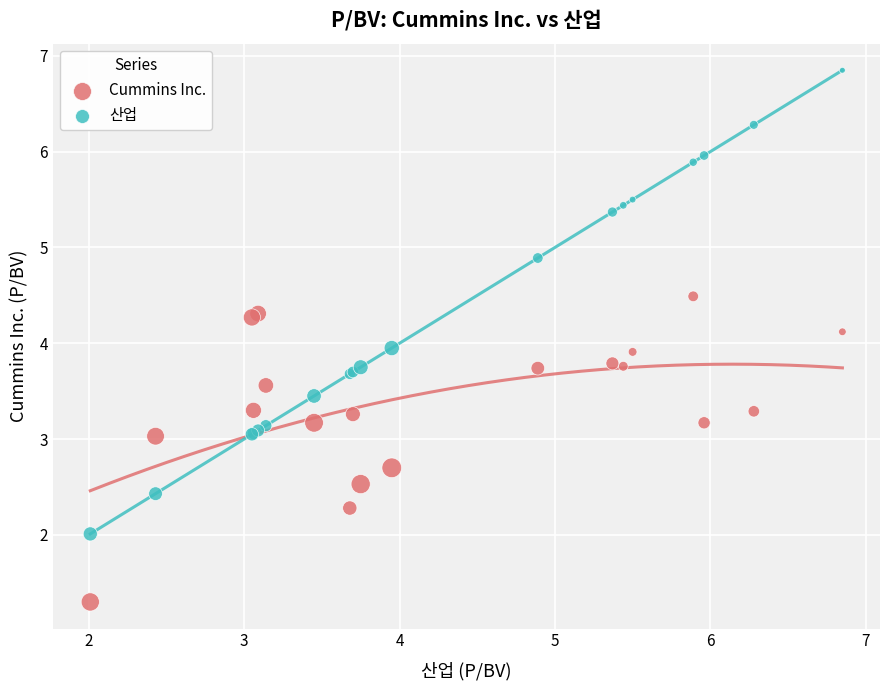

Which series has the largest Y range (max minus min)?

산업